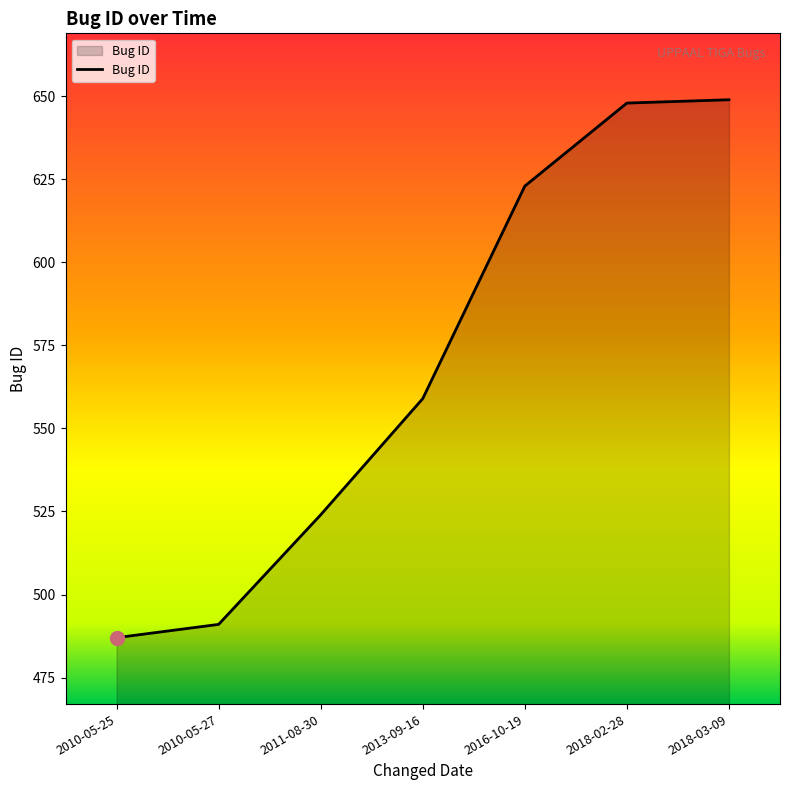

What is the smallest value displayed?

487